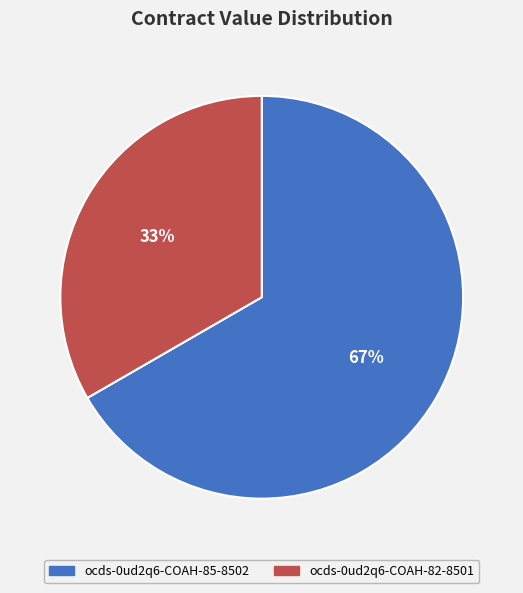

Is the sum of ocds-0ud2q6-COAH-85-8502 and ocds-0ud2q6-COAH-82-8501 greater than half?

Yes